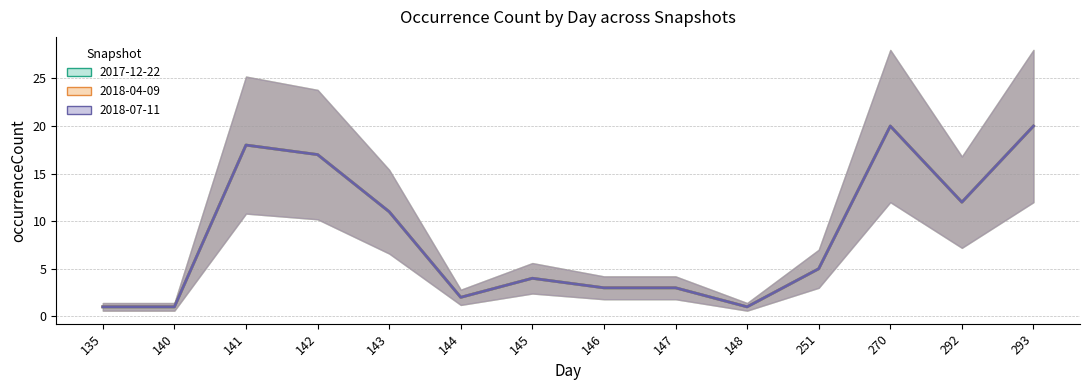

Is it true that 2018-07-11 (mean) equals 32 at 293?

False